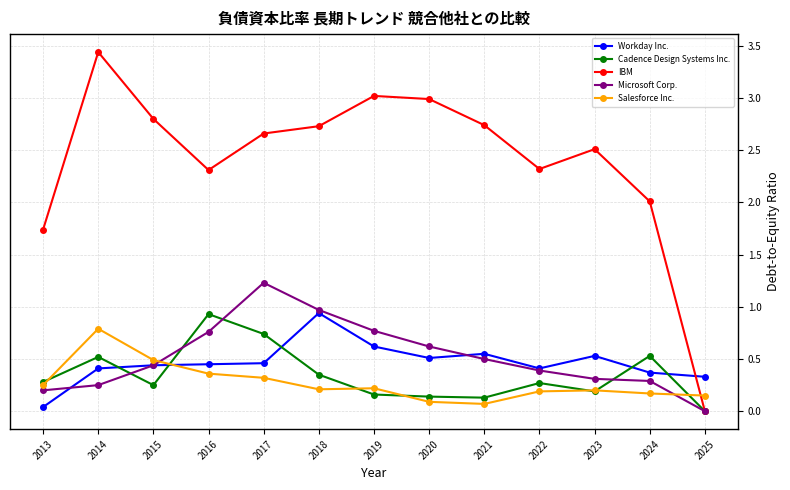

What are all the series names shown in the legend?

Workday Inc., Cadence Design Systems Inc., IBM, Microsoft Corp., Salesforce Inc.